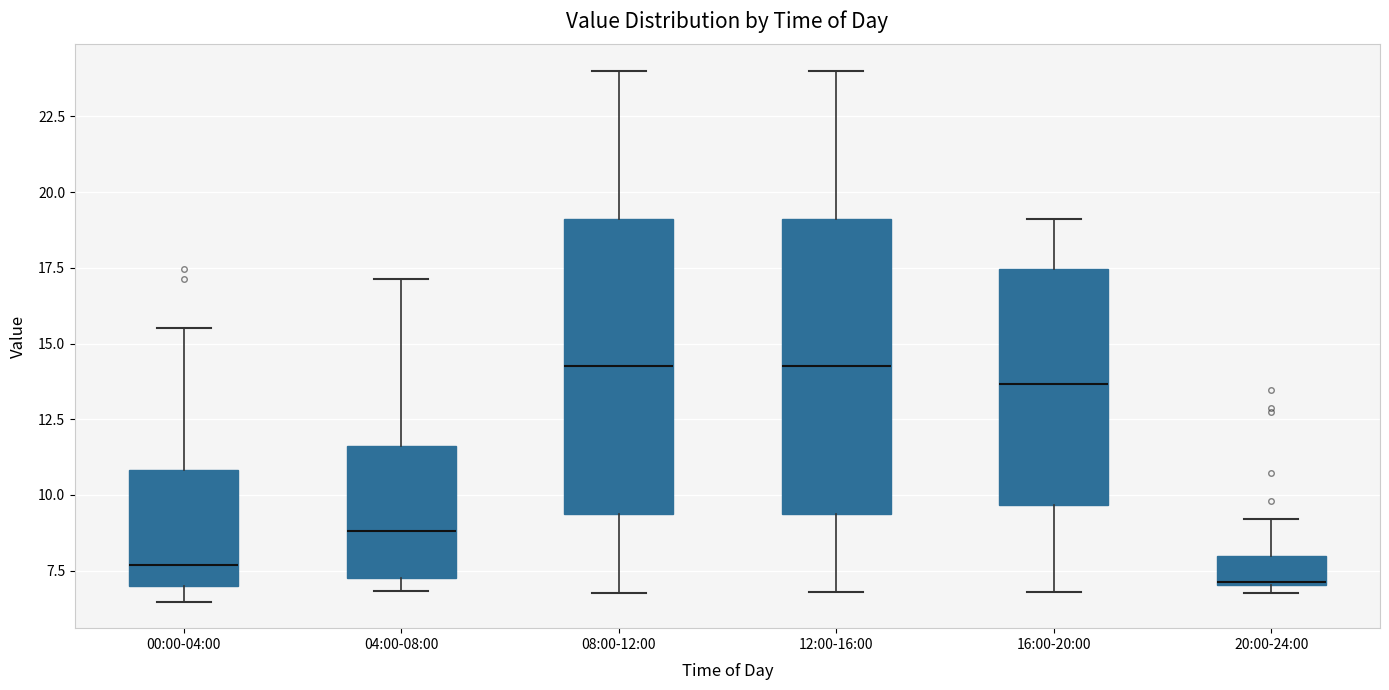

Where does the median line of the box for 00:00-04:00 sit on the y-axis? The values are not printed on the chart, so give them approximately, as read against the axis.

7.5